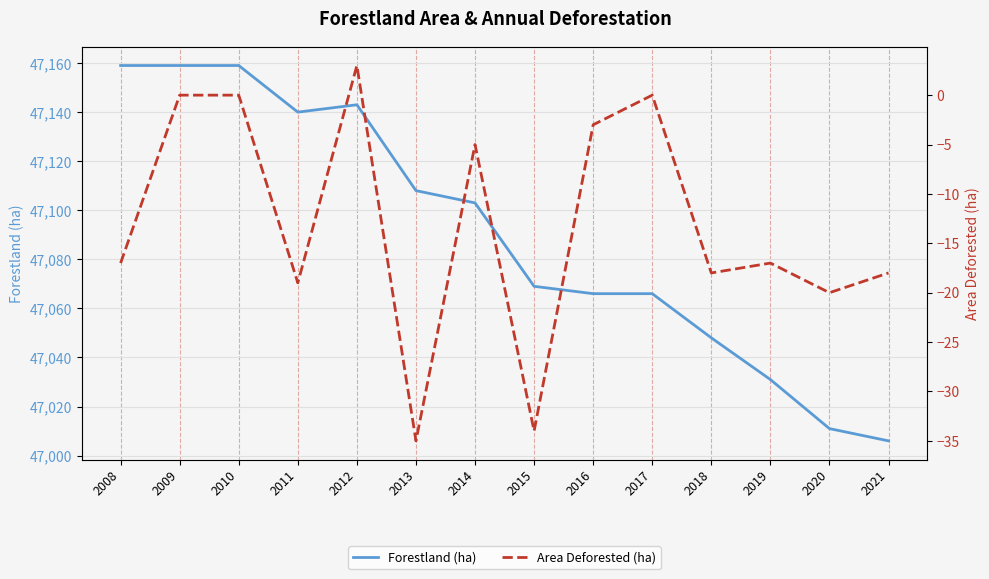

Reading right to left, list all the values displayed in this chart.

Forestland (ha): 47006	47011	47031	47048	47066	47066	47069	47103	47108	47143	47140	47159	47159	47159
Area Deforested (ha): -18	-20	-17	-18	0	-3	-34	-5	-35	3	-19	0	0	-17